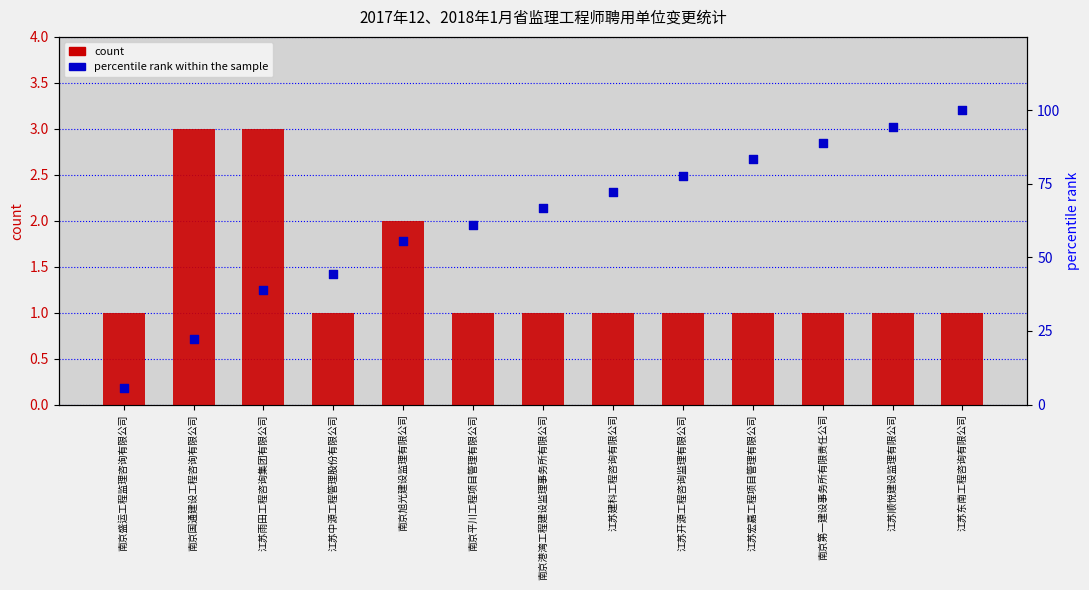

Which series contains the highest Y value?

percentile rank within the sample